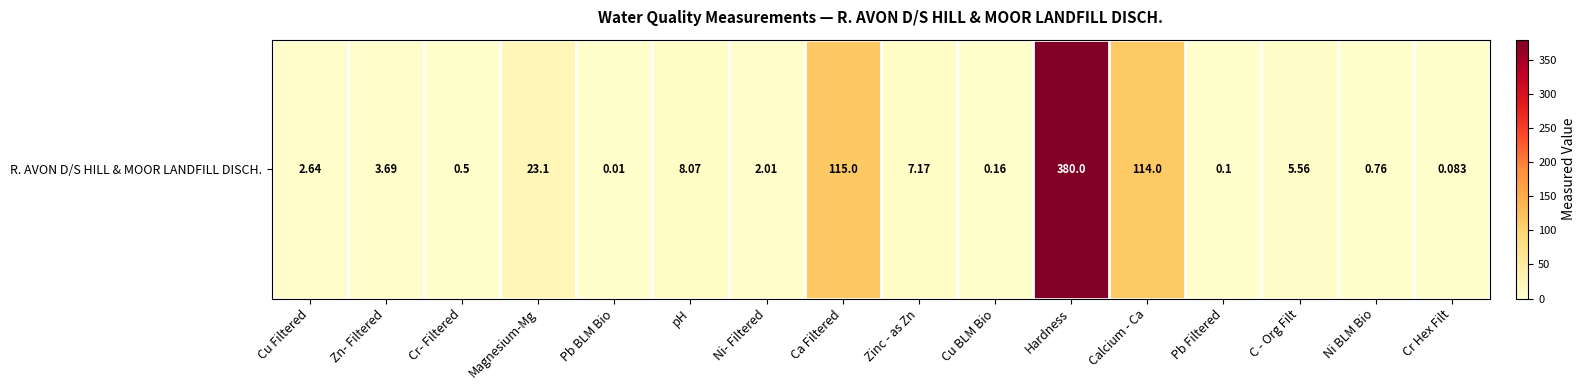

What is the difference between the maximum and minimum values?

380.0